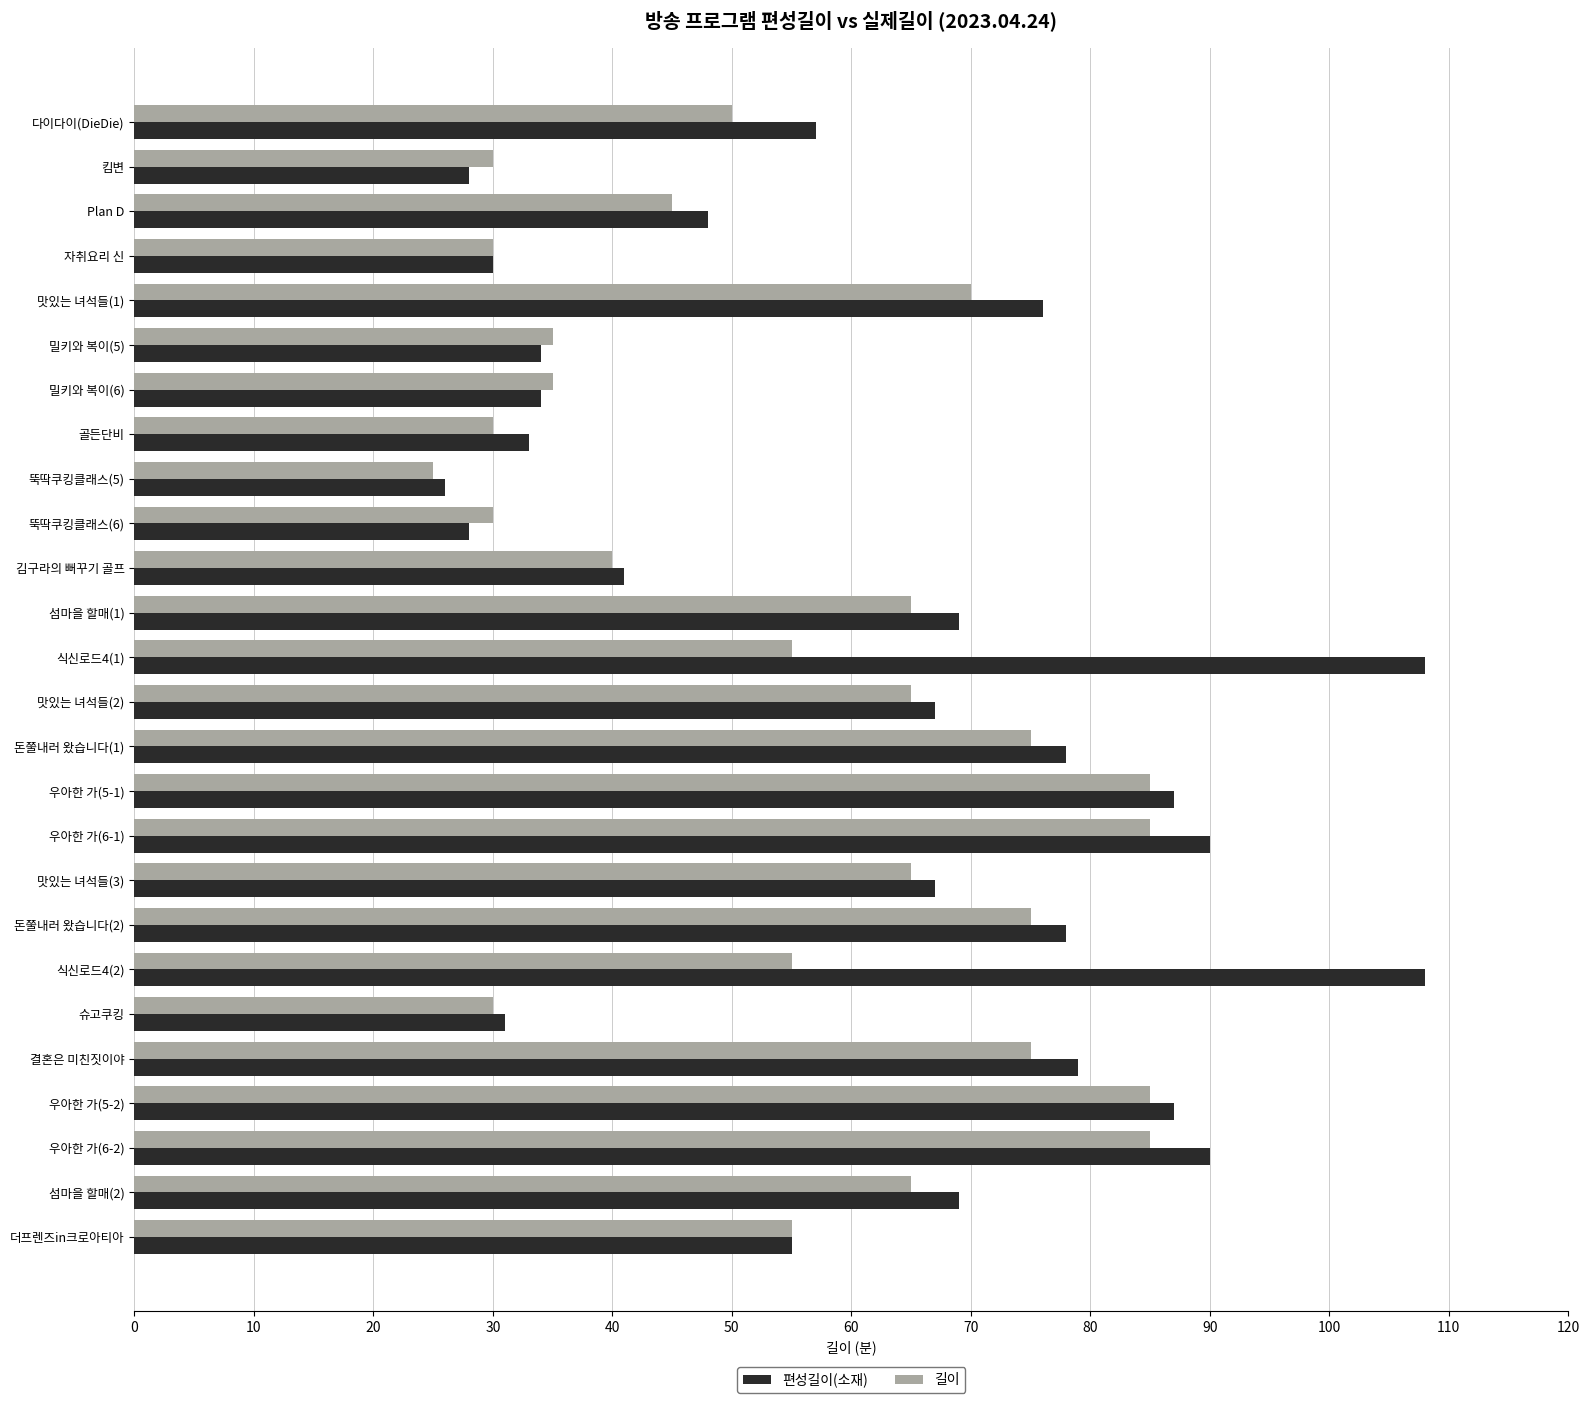

What is the difference between the maximum and minimum values in the 편성길이(소재) series?

82